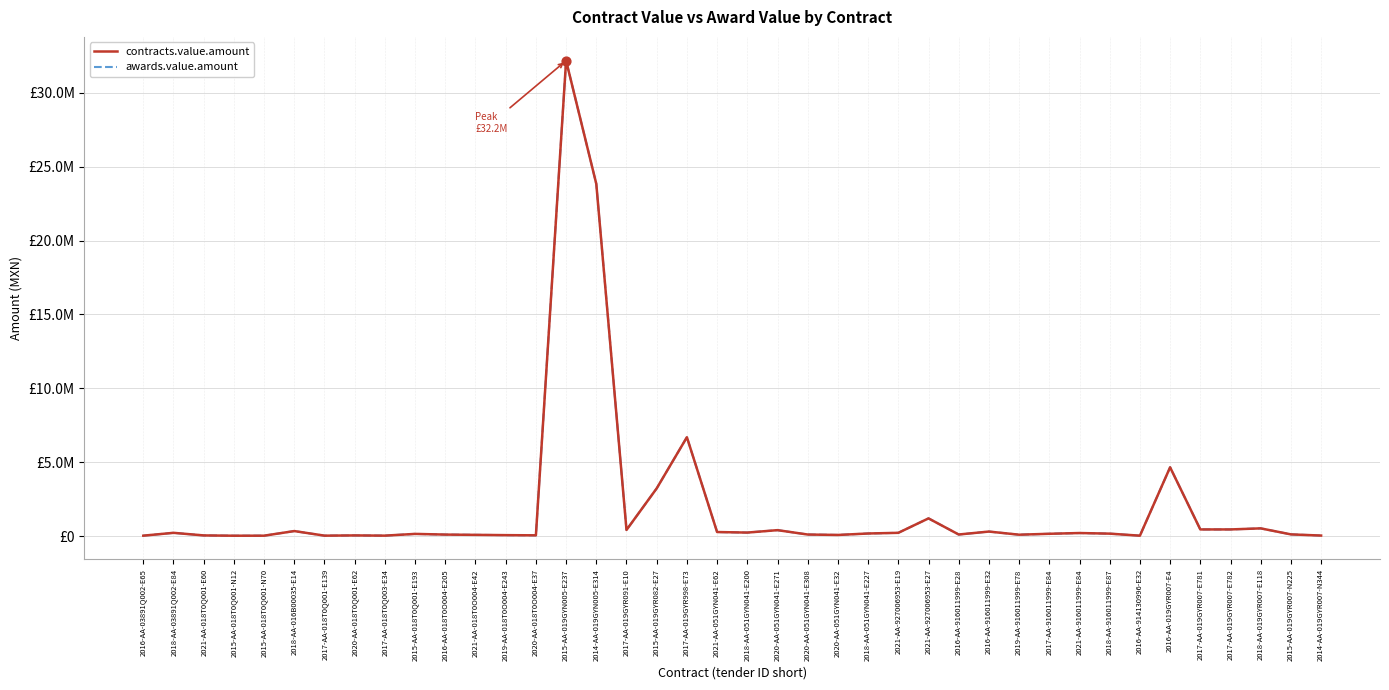

Is this an area chart (filled region under the line)?

No